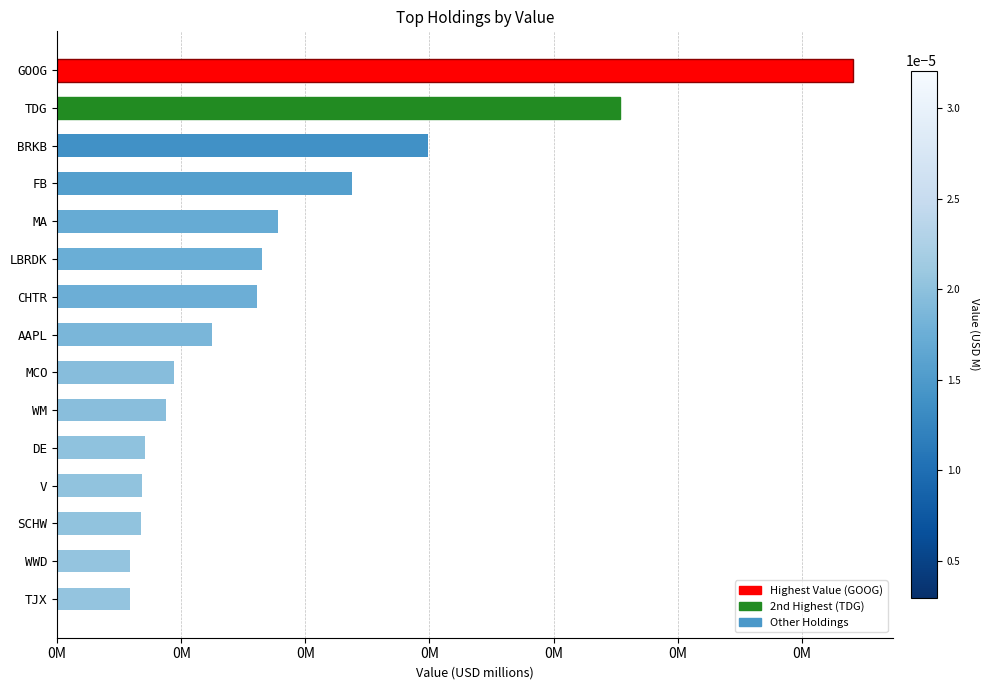

Are the bars horizontal?

Yes